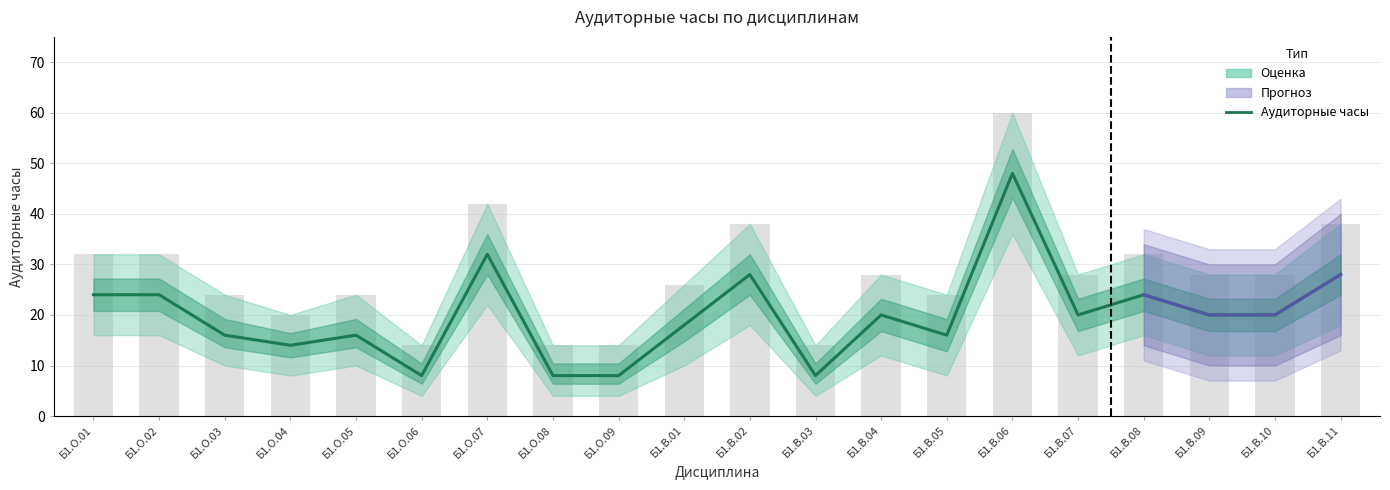

Is it true that the value at Б1.В.11 is 7?

False